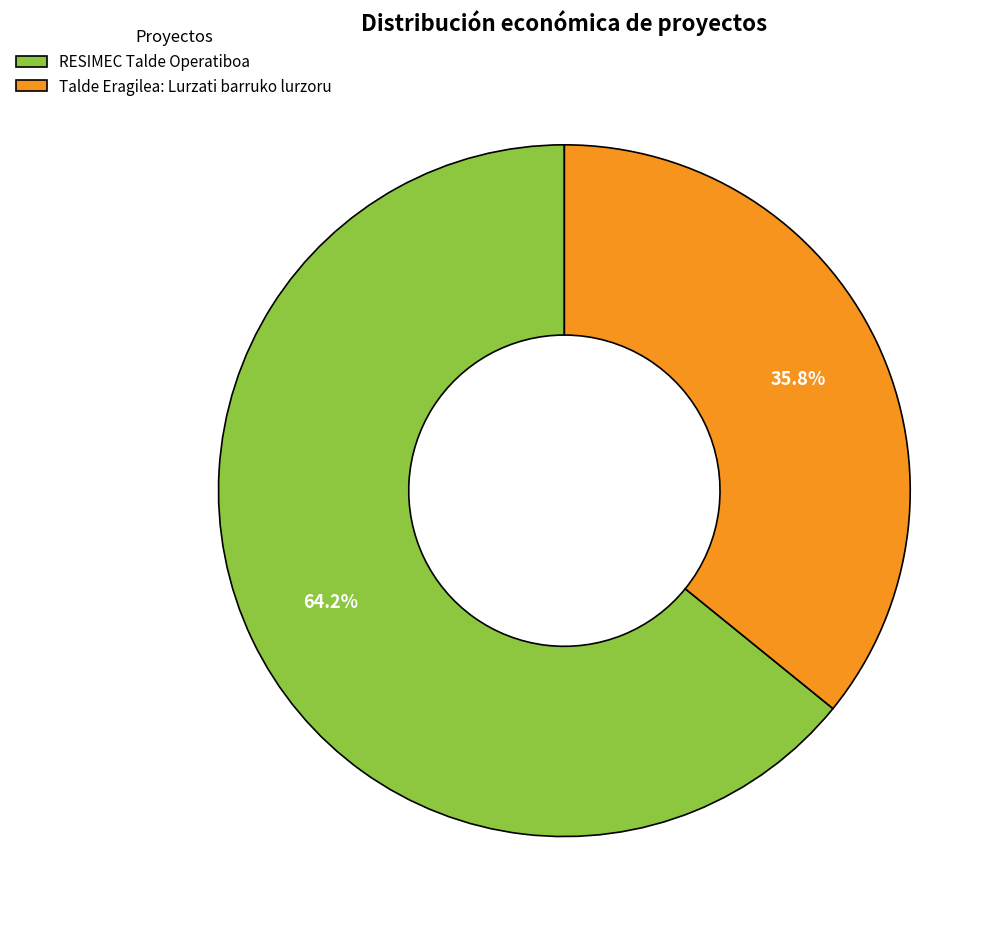

Is it true that Talde Eragilea: Lurzati barruko lurzoru is 36% of the pie?

True